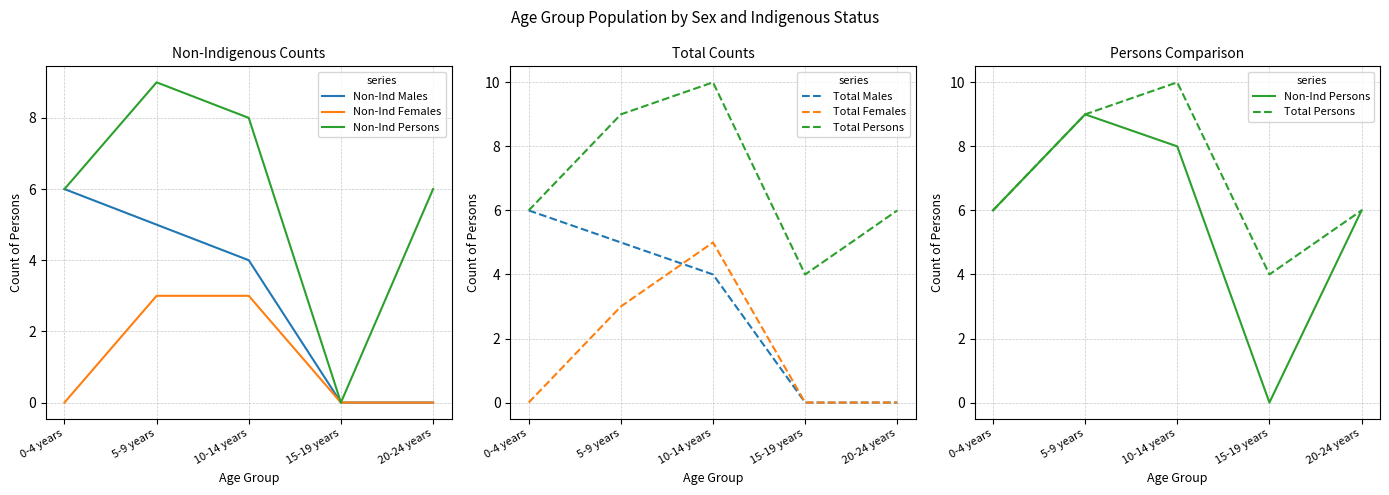

True or false: Total Males and Non-Ind Persons cross at least once.

False